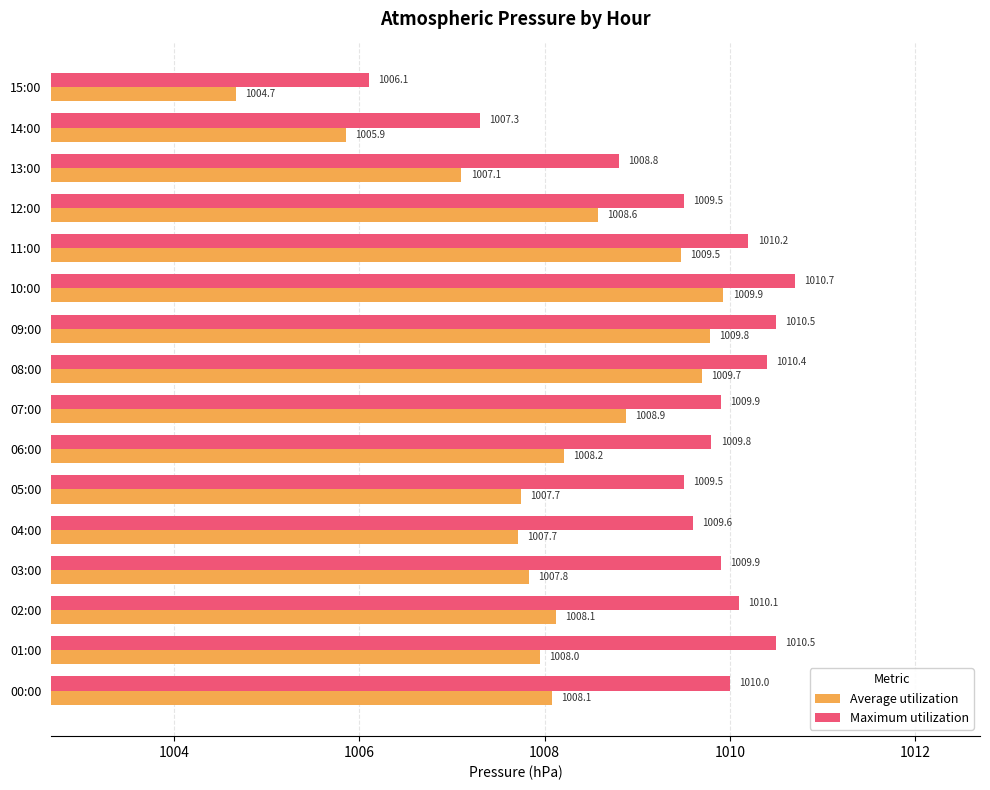

What is the minimum value shown in the chart?

1004.7